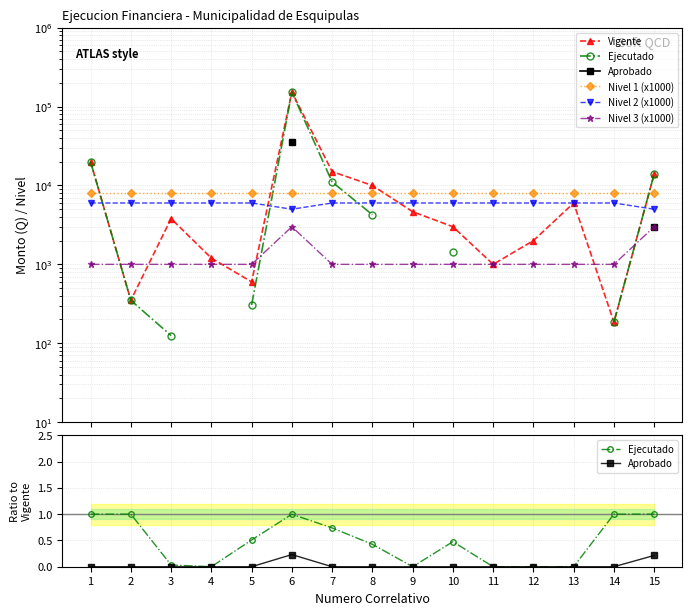

What is the spread (max minus min) of values at 8?

10000.0